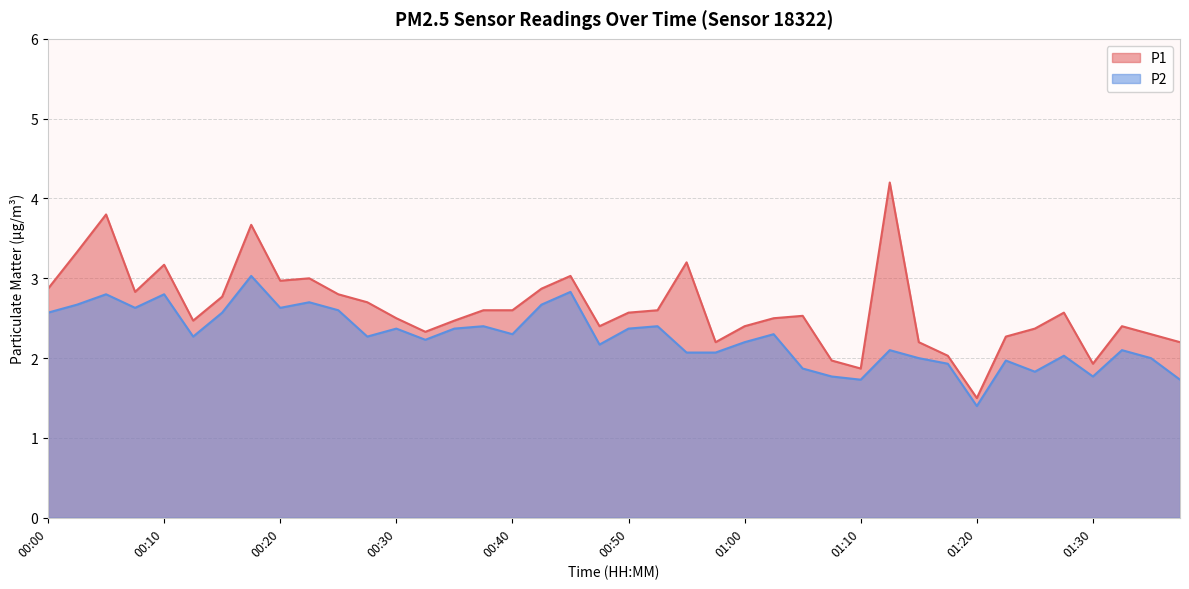

What is the maximum value for P2?

3.0